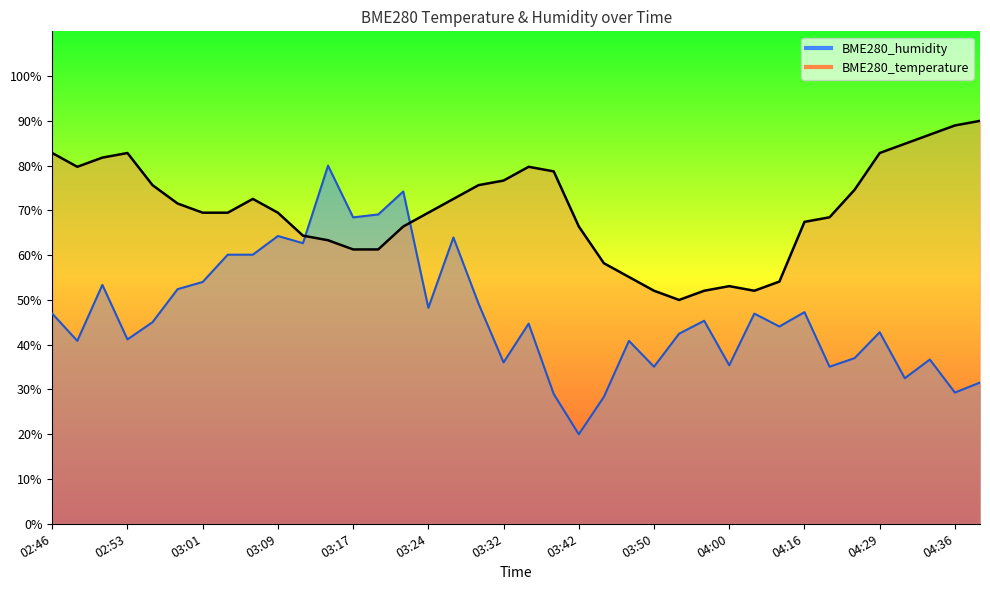

Where do BME280_humidity and BME280_temperature first cross each other?

03:11 and 03:14